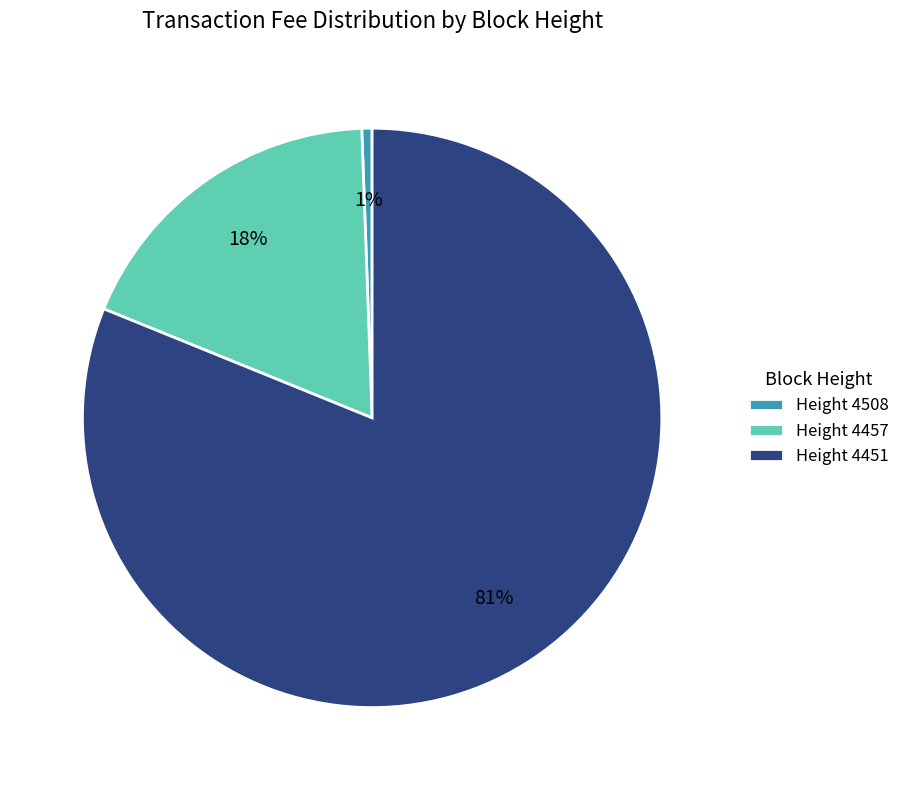

Do Height 4451 and Height 4457 together represent more than half of the pie?

Yes